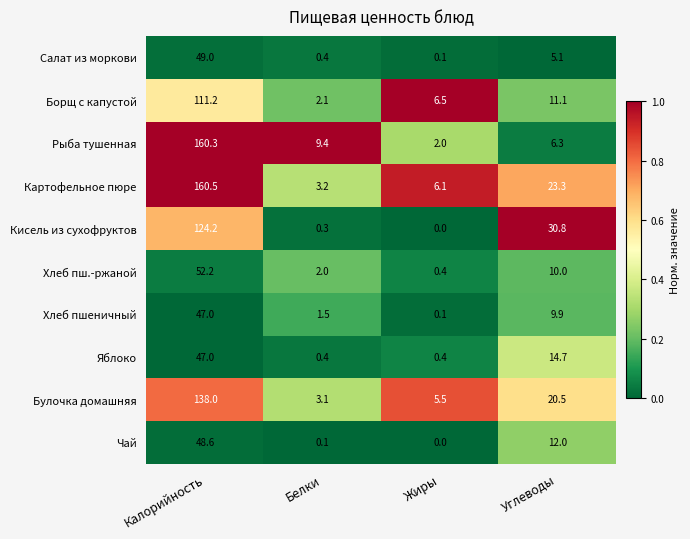

What is the total value across all series at Углеводы?

143.7